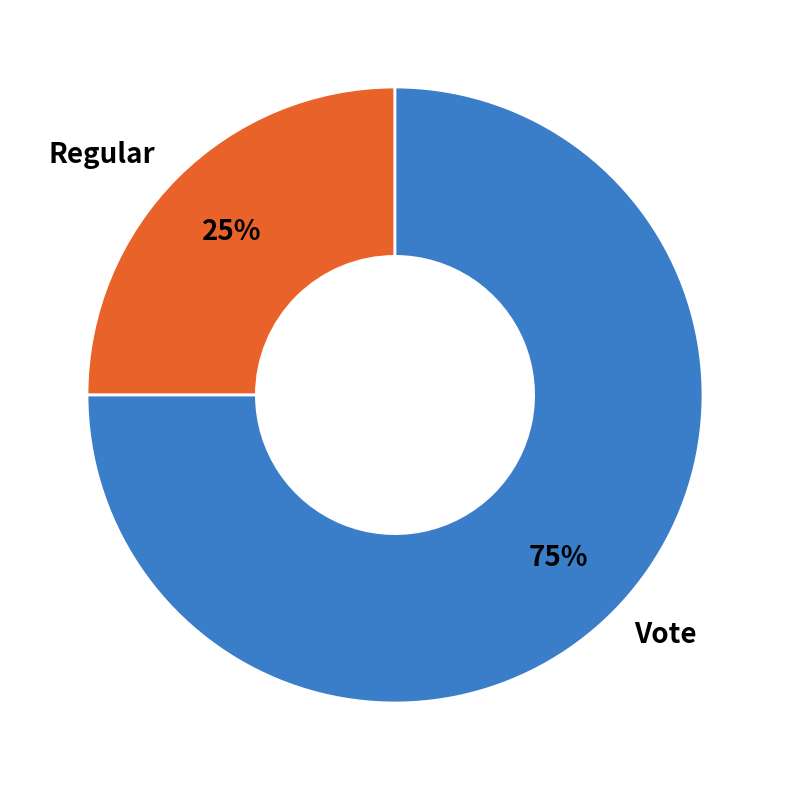

Do Vote and Regular together represent more than half of the pie?

Yes